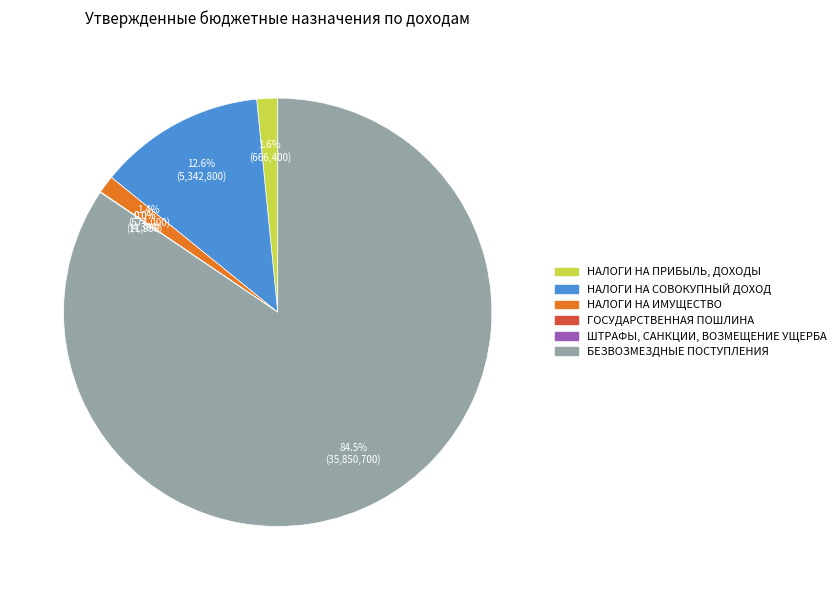

Is it true that НАЛОГИ НА ПРИБЫЛЬ, ДОХОДЫ is 13% of the pie?

False